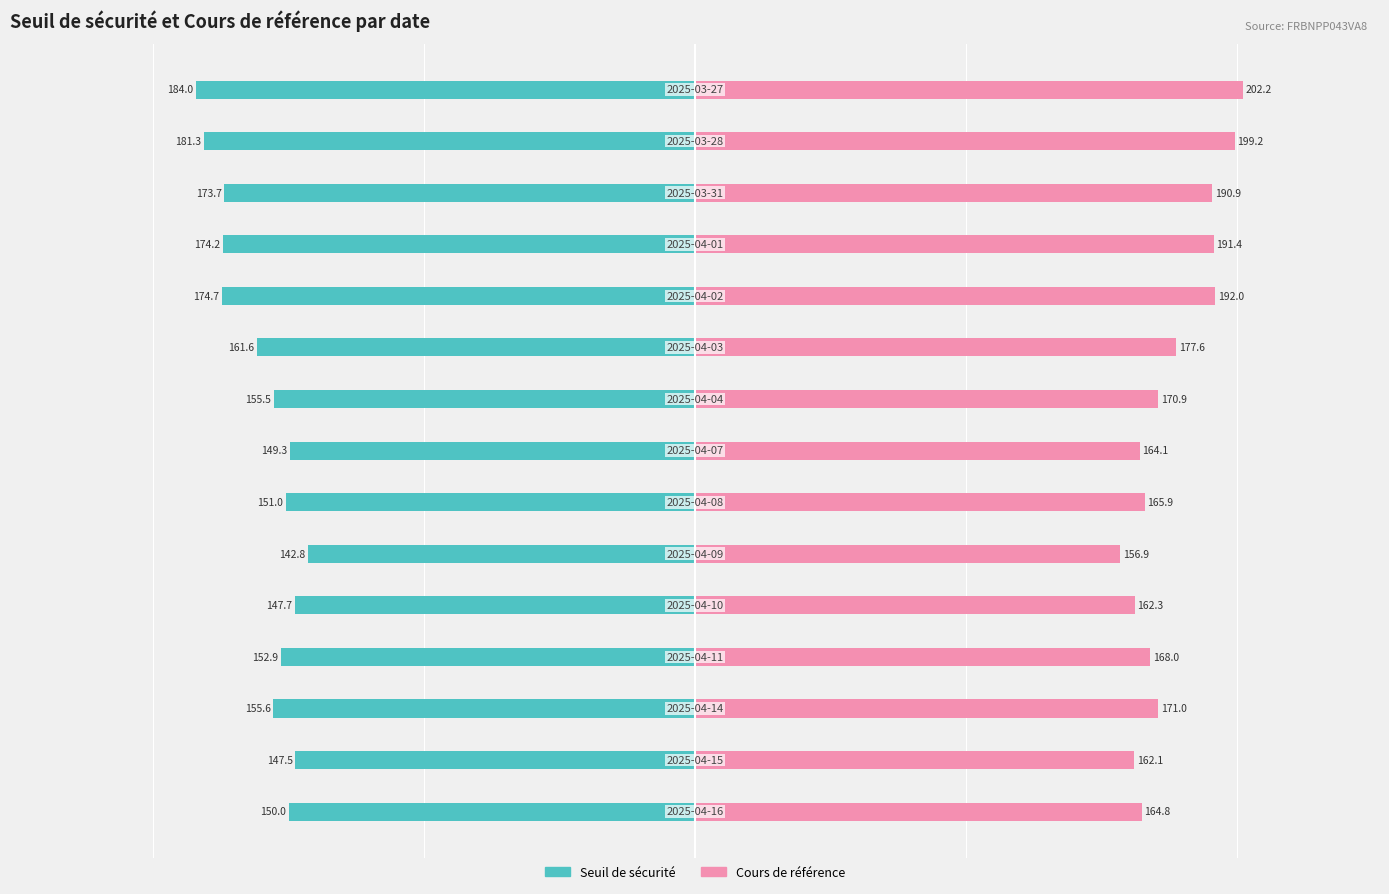

Reading left to right, what are all the values shown in this chart?

Seuil de sécurité: 0=-150.0	1=-147.5	2=-155.6	3=-152.9	4=-147.7	5=-142.8	6=-151.0	7=-149.3	8=-155.5	9=-161.6	10=-174.7	11=-174.2	12=-173.7	13=-181.3	14=-184.0
Cours de référence: 0=164.8	1=162.1	2=171.0	3=168.0	4=162.3	5=156.9	6=165.9	7=164.1	8=170.9	9=177.6	10=192.0	11=191.4	12=190.9	13=199.2	14=202.2